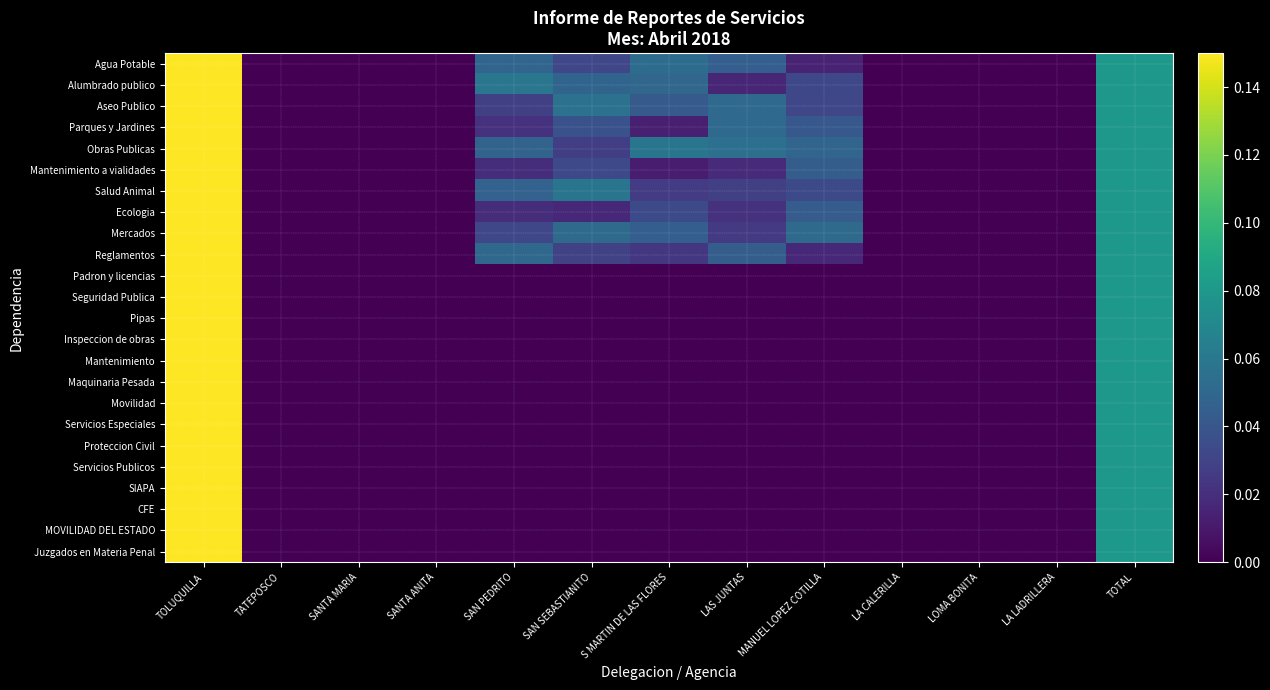

Reading left to right, transcribe all the data shown in this chart.

Agua Potable: TOLUQUILLA=0.2	TATEPOSCO=0.0	SANTA MARIA=0.0	SANTA ANITA=0.0	SAN PEDRITO=0.0	SAN SEBASTIANITO=0.0	S MARTIN DE LAS FLORES=0.1	LAS JUNTAS=0.0	MANUEL LOPEZ COTILLA=0.0	LA CALERILLA=0.0	LOMA BONITA=0.0	LA LADRILLERA=0.0	TOTAL=0.1
Alumbrado publico: TOLUQUILLA=0.2	TATEPOSCO=0.0	SANTA MARIA=0.0	SANTA ANITA=0.0	SAN PEDRITO=0.1	SAN SEBASTIANITO=0.0	S MARTIN DE LAS FLORES=0.0	LAS JUNTAS=0.0	MANUEL LOPEZ COTILLA=0.0	LA CALERILLA=0.0	LOMA BONITA=0.0	LA LADRILLERA=0.0	TOTAL=0.1
Aseo Publico: TOLUQUILLA=0.2	TATEPOSCO=0.0	SANTA MARIA=0.0	SANTA ANITA=0.0	SAN PEDRITO=0.0	SAN SEBASTIANITO=0.1	S MARTIN DE LAS FLORES=0.0	LAS JUNTAS=0.1	MANUEL LOPEZ COTILLA=0.0	LA CALERILLA=0.0	LOMA BONITA=0.0	LA LADRILLERA=0.0	TOTAL=0.1
Parques y Jardines: TOLUQUILLA=0.2	TATEPOSCO=0.0	SANTA MARIA=0.0	SANTA ANITA=0.0	SAN PEDRITO=0.0	SAN SEBASTIANITO=0.0	S MARTIN DE LAS FLORES=0.0	LAS JUNTAS=0.1	MANUEL LOPEZ COTILLA=0.0	LA CALERILLA=0.0	LOMA BONITA=0.0	LA LADRILLERA=0.0	TOTAL=0.1
Obras Publicas: TOLUQUILLA=0.2	TATEPOSCO=0.0	SANTA MARIA=0.0	SANTA ANITA=0.0	SAN PEDRITO=0.0	SAN SEBASTIANITO=0.0	S MARTIN DE LAS FLORES=0.1	LAS JUNTAS=0.1	MANUEL LOPEZ COTILLA=0.0	LA CALERILLA=0.0	LOMA BONITA=0.0	LA LADRILLERA=0.0	TOTAL=0.1
Mantenimiento a vialidades: TOLUQUILLA=0.2	TATEPOSCO=0.0	SANTA MARIA=0.0	SANTA ANITA=0.0	SAN PEDRITO=0.0	SAN SEBASTIANITO=0.0	S MARTIN DE LAS FLORES=0.0	LAS JUNTAS=0.0	MANUEL LOPEZ COTILLA=0.0	LA CALERILLA=0.0	LOMA BONITA=0.0	LA LADRILLERA=0.0	TOTAL=0.1
Salud Animal: TOLUQUILLA=0.2	TATEPOSCO=0.0	SANTA MARIA=0.0	SANTA ANITA=0.0	SAN PEDRITO=0.0	SAN SEBASTIANITO=0.1	S MARTIN DE LAS FLORES=0.0	LAS JUNTAS=0.0	MANUEL LOPEZ COTILLA=0.0	LA CALERILLA=0.0	LOMA BONITA=0.0	LA LADRILLERA=0.0	TOTAL=0.1
Ecologia: TOLUQUILLA=0.2	TATEPOSCO=0.0	SANTA MARIA=0.0	SANTA ANITA=0.0	SAN PEDRITO=0.0	SAN SEBASTIANITO=0.0	S MARTIN DE LAS FLORES=0.0	LAS JUNTAS=0.0	MANUEL LOPEZ COTILLA=0.0	LA CALERILLA=0.0	LOMA BONITA=0.0	LA LADRILLERA=0.0	TOTAL=0.1
Mercados: TOLUQUILLA=0.2	TATEPOSCO=0.0	SANTA MARIA=0.0	SANTA ANITA=0.0	SAN PEDRITO=0.0	SAN SEBASTIANITO=0.1	S MARTIN DE LAS FLORES=0.0	LAS JUNTAS=0.0	MANUEL LOPEZ COTILLA=0.1	LA CALERILLA=0.0	LOMA BONITA=0.0	LA LADRILLERA=0.0	TOTAL=0.1
Reglamentos: TOLUQUILLA=0.2	TATEPOSCO=0.0	SANTA MARIA=0.0	SANTA ANITA=0.0	SAN PEDRITO=0.1	SAN SEBASTIANITO=0.0	S MARTIN DE LAS FLORES=0.0	LAS JUNTAS=0.0	MANUEL LOPEZ COTILLA=0.0	LA CALERILLA=0.0	LOMA BONITA=0.0	LA LADRILLERA=0.0	TOTAL=0.1
Padron y licencias: TOLUQUILLA=0.2	TATEPOSCO=0.0	SANTA MARIA=0.0	SANTA ANITA=0.0	SAN PEDRITO=0.0	SAN SEBASTIANITO=0.0	S MARTIN DE LAS FLORES=0.0	LAS JUNTAS=0.0	MANUEL LOPEZ COTILLA=0.0	LA CALERILLA=0.0	LOMA BONITA=0.0	LA LADRILLERA=0.0	TOTAL=0.1
Seguridad Publica: TOLUQUILLA=0.2	TATEPOSCO=0.0	SANTA MARIA=0.0	SANTA ANITA=0.0	SAN PEDRITO=0.0	SAN SEBASTIANITO=0.0	S MARTIN DE LAS FLORES=0.0	LAS JUNTAS=0.0	MANUEL LOPEZ COTILLA=0.0	LA CALERILLA=0.0	LOMA BONITA=0.0	LA LADRILLERA=0.0	TOTAL=0.1
Pipas: TOLUQUILLA=0.2	TATEPOSCO=0.0	SANTA MARIA=0.0	SANTA ANITA=0.0	SAN PEDRITO=0.0	SAN SEBASTIANITO=0.0	S MARTIN DE LAS FLORES=0.0	LAS JUNTAS=0.0	MANUEL LOPEZ COTILLA=0.0	LA CALERILLA=0.0	LOMA BONITA=0.0	LA LADRILLERA=0.0	TOTAL=0.1
Inspeccion de obras: TOLUQUILLA=0.2	TATEPOSCO=0.0	SANTA MARIA=0.0	SANTA ANITA=0.0	SAN PEDRITO=0.0	SAN SEBASTIANITO=0.0	S MARTIN DE LAS FLORES=0.0	LAS JUNTAS=0.0	MANUEL LOPEZ COTILLA=0.0	LA CALERILLA=0.0	LOMA BONITA=0.0	LA LADRILLERA=0.0	TOTAL=0.1
Mantenimiento: TOLUQUILLA=0.2	TATEPOSCO=0.0	SANTA MARIA=0.0	SANTA ANITA=0.0	SAN PEDRITO=0.0	SAN SEBASTIANITO=0.0	S MARTIN DE LAS FLORES=0.0	LAS JUNTAS=0.0	MANUEL LOPEZ COTILLA=0.0	LA CALERILLA=0.0	LOMA BONITA=0.0	LA LADRILLERA=0.0	TOTAL=0.1
Maquinaria Pesada: TOLUQUILLA=0.2	TATEPOSCO=0.0	SANTA MARIA=0.0	SANTA ANITA=0.0	SAN PEDRITO=0.0	SAN SEBASTIANITO=0.0	S MARTIN DE LAS FLORES=0.0	LAS JUNTAS=0.0	MANUEL LOPEZ COTILLA=0.0	LA CALERILLA=0.0	LOMA BONITA=0.0	LA LADRILLERA=0.0	TOTAL=0.1
Movilidad: TOLUQUILLA=0.2	TATEPOSCO=0.0	SANTA MARIA=0.0	SANTA ANITA=0.0	SAN PEDRITO=0.0	SAN SEBASTIANITO=0.0	S MARTIN DE LAS FLORES=0.0	LAS JUNTAS=0.0	MANUEL LOPEZ COTILLA=0.0	LA CALERILLA=0.0	LOMA BONITA=0.0	LA LADRILLERA=0.0	TOTAL=0.1
Servicios Especiales: TOLUQUILLA=0.2	TATEPOSCO=0.0	SANTA MARIA=0.0	SANTA ANITA=0.0	SAN PEDRITO=0.0	SAN SEBASTIANITO=0.0	S MARTIN DE LAS FLORES=0.0	LAS JUNTAS=0.0	MANUEL LOPEZ COTILLA=0.0	LA CALERILLA=0.0	LOMA BONITA=0.0	LA LADRILLERA=0.0	TOTAL=0.1
Proteccion Civil: TOLUQUILLA=0.2	TATEPOSCO=0.0	SANTA MARIA=0.0	SANTA ANITA=0.0	SAN PEDRITO=0.0	SAN SEBASTIANITO=0.0	S MARTIN DE LAS FLORES=0.0	LAS JUNTAS=0.0	MANUEL LOPEZ COTILLA=0.0	LA CALERILLA=0.0	LOMA BONITA=0.0	LA LADRILLERA=0.0	TOTAL=0.1
Servicios Publicos: TOLUQUILLA=0.2	TATEPOSCO=0.0	SANTA MARIA=0.0	SANTA ANITA=0.0	SAN PEDRITO=0.0	SAN SEBASTIANITO=0.0	S MARTIN DE LAS FLORES=0.0	LAS JUNTAS=0.0	MANUEL LOPEZ COTILLA=0.0	LA CALERILLA=0.0	LOMA BONITA=0.0	LA LADRILLERA=0.0	TOTAL=0.1
SIAPA: TOLUQUILLA=0.2	TATEPOSCO=0.0	SANTA MARIA=0.0	SANTA ANITA=0.0	SAN PEDRITO=0.0	SAN SEBASTIANITO=0.0	S MARTIN DE LAS FLORES=0.0	LAS JUNTAS=0.0	MANUEL LOPEZ COTILLA=0.0	LA CALERILLA=0.0	LOMA BONITA=0.0	LA LADRILLERA=0.0	TOTAL=0.1
CFE: TOLUQUILLA=0.2	TATEPOSCO=0.0	SANTA MARIA=0.0	SANTA ANITA=0.0	SAN PEDRITO=0.0	SAN SEBASTIANITO=0.0	S MARTIN DE LAS FLORES=0.0	LAS JUNTAS=0.0	MANUEL LOPEZ COTILLA=0.0	LA CALERILLA=0.0	LOMA BONITA=0.0	LA LADRILLERA=0.0	TOTAL=0.1
MOVILIDAD DEL ESTADO: TOLUQUILLA=0.2	TATEPOSCO=0.0	SANTA MARIA=0.0	SANTA ANITA=0.0	SAN PEDRITO=0.0	SAN SEBASTIANITO=0.0	S MARTIN DE LAS FLORES=0.0	LAS JUNTAS=0.0	MANUEL LOPEZ COTILLA=0.0	LA CALERILLA=0.0	LOMA BONITA=0.0	LA LADRILLERA=0.0	TOTAL=0.1
Juzgados en Materia Penal: TOLUQUILLA=0.2	TATEPOSCO=0.0	SANTA MARIA=0.0	SANTA ANITA=0.0	SAN PEDRITO=0.0	SAN SEBASTIANITO=0.0	S MARTIN DE LAS FLORES=0.0	LAS JUNTAS=0.0	MANUEL LOPEZ COTILLA=0.0	LA CALERILLA=0.0	LOMA BONITA=0.0	LA LADRILLERA=0.0	TOTAL=0.1